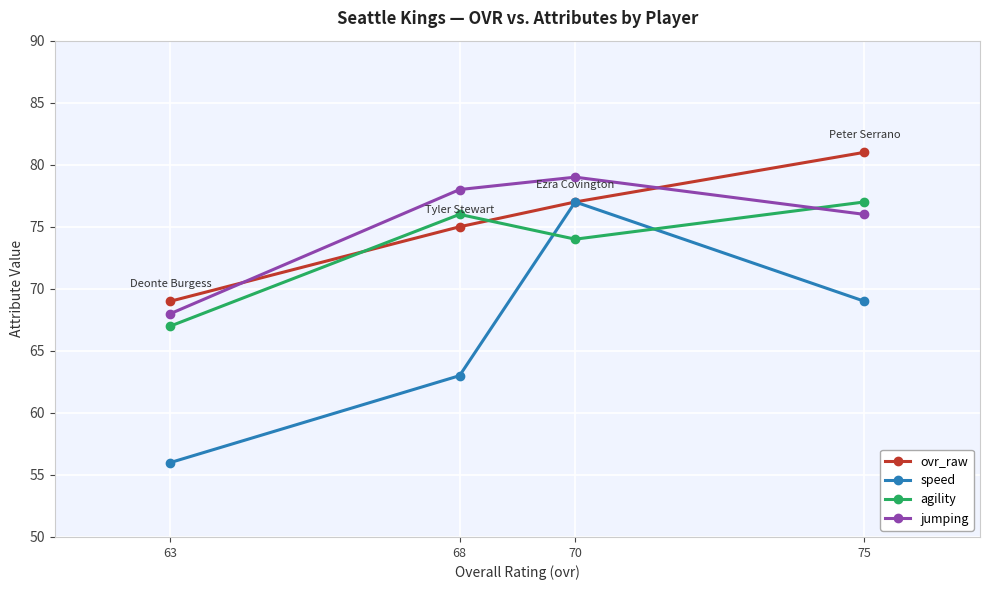

What are all the series names shown in the legend?

ovr_raw, speed, agility, jumping